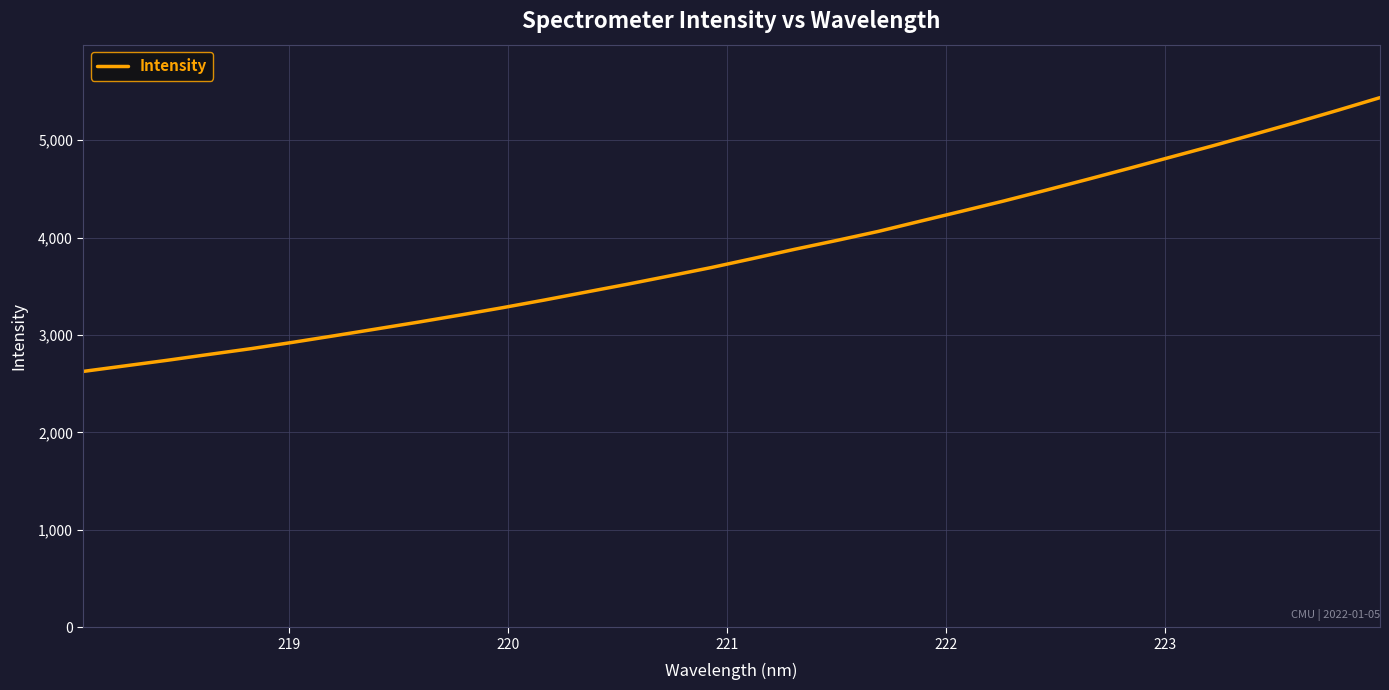

How many values exceed 3784?

16